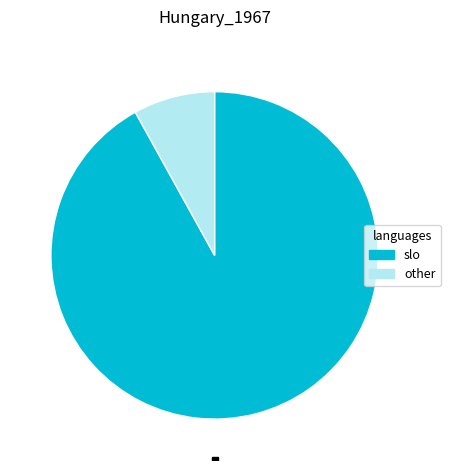

Does slo represent more than half of the total?

Yes